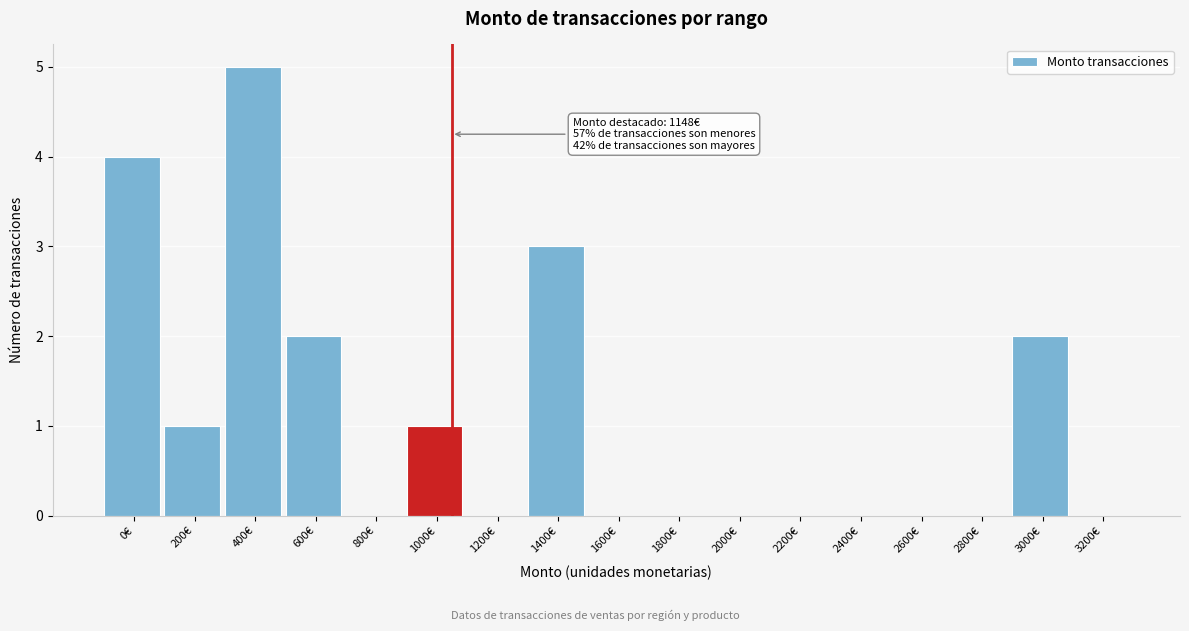

Reading left to right, list all the values displayed in this chart.

0€=4	200€=1	400€=5	600€=2	800€=0	1000€=1	1200€=0	1400€=3	1600€=0	1800€=0	2000€=0	2200€=0	2400€=0	2600€=0	2800€=0	3000€=2	3200€=0